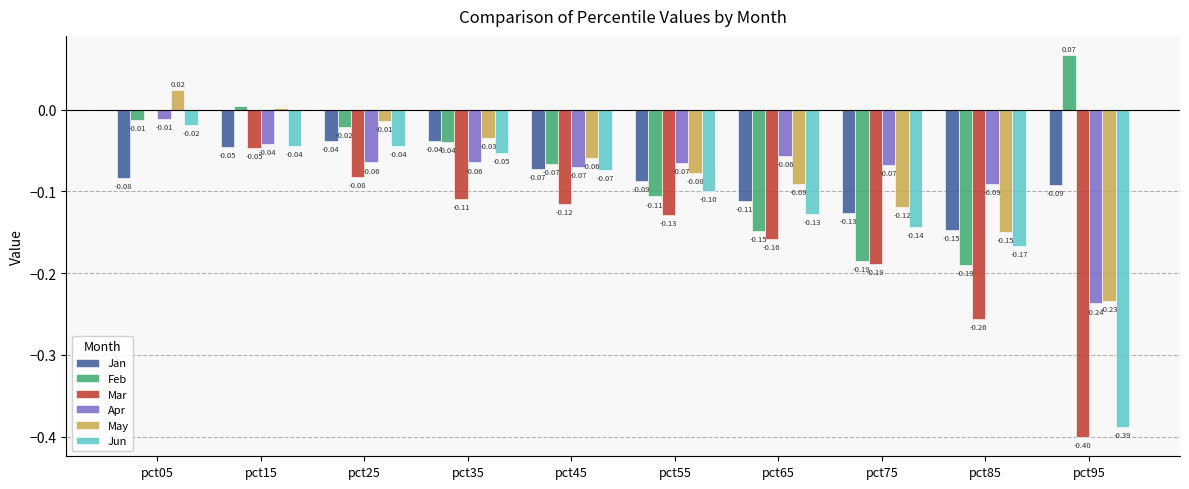

What is the total value across all series at pct45?

-0.5